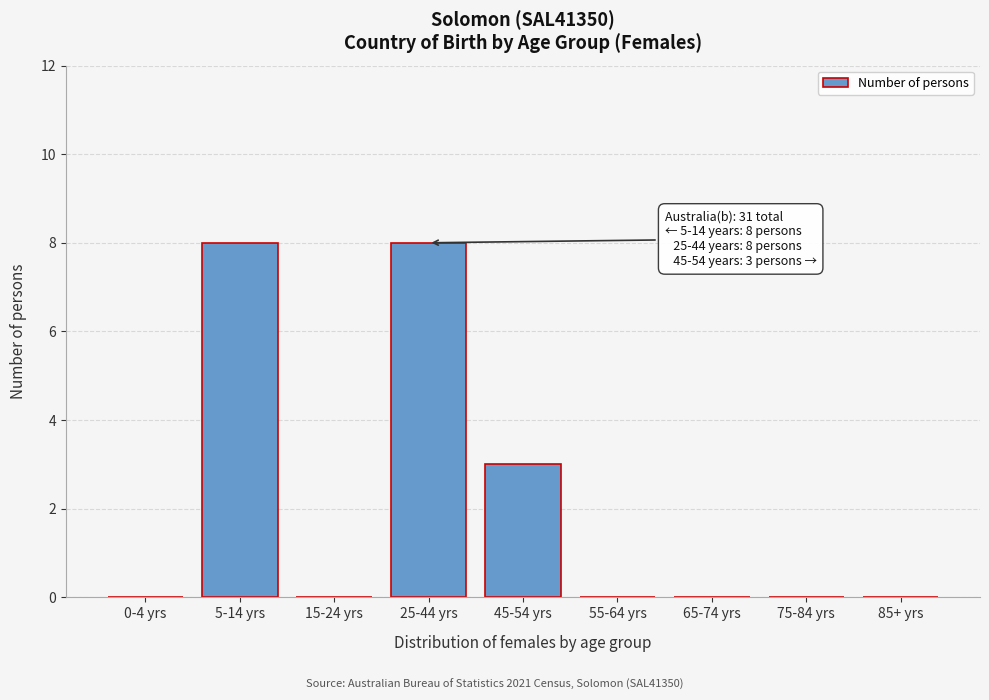

Reading right to left, extract all data points from this chart.

85+ yrs=0	75-84 yrs=0	65-74 yrs=0	55-64 yrs=0	45-54 yrs=3	25-44 yrs=8	15-24 yrs=0	5-14 yrs=8	0-4 yrs=0